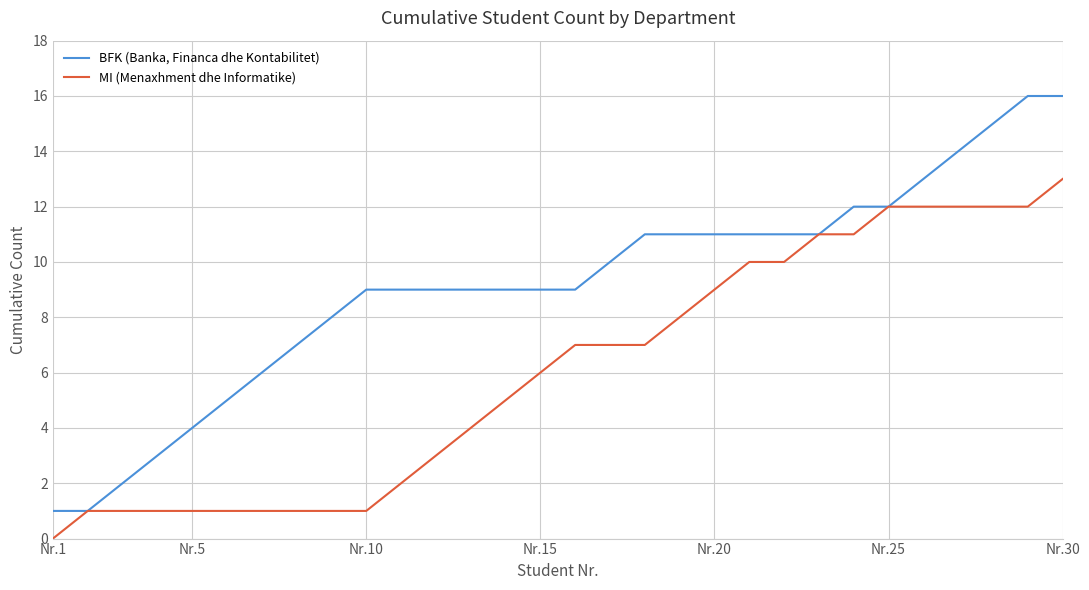

Rank the series by their average value, from highest to lowest.

BFK (Banka, Financa dhe Kontabilitet), MI (Menaxhment dhe Informatike)